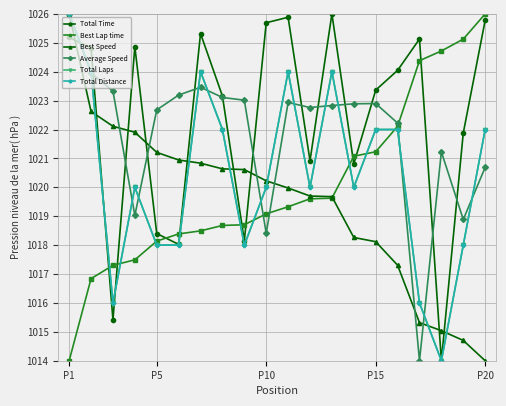

Does the chart have visible grid lines?

Yes